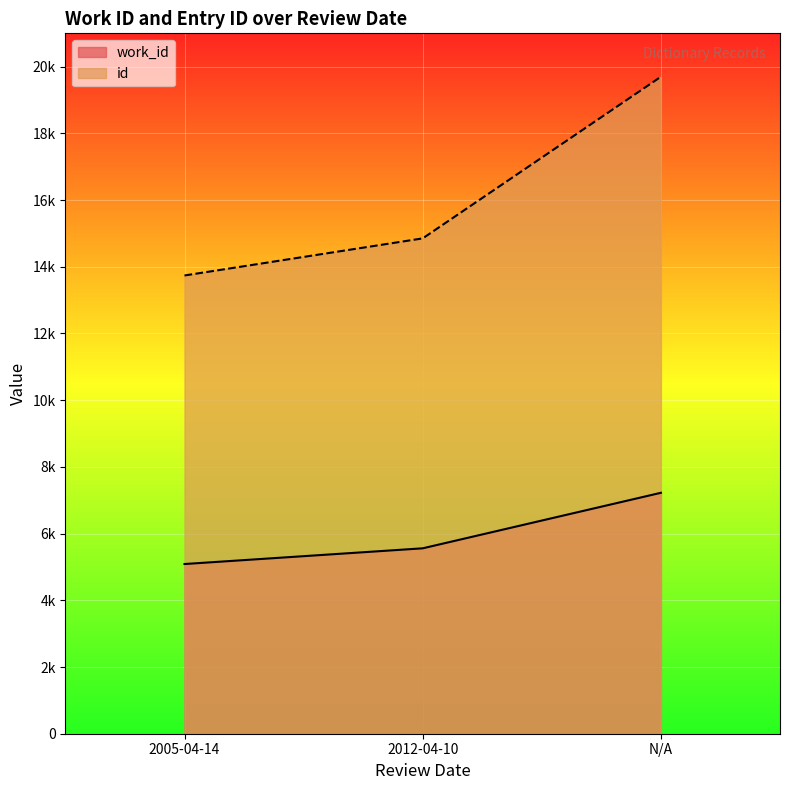

True or false: work_id has a value of 1701 at 2012-04-10.

False